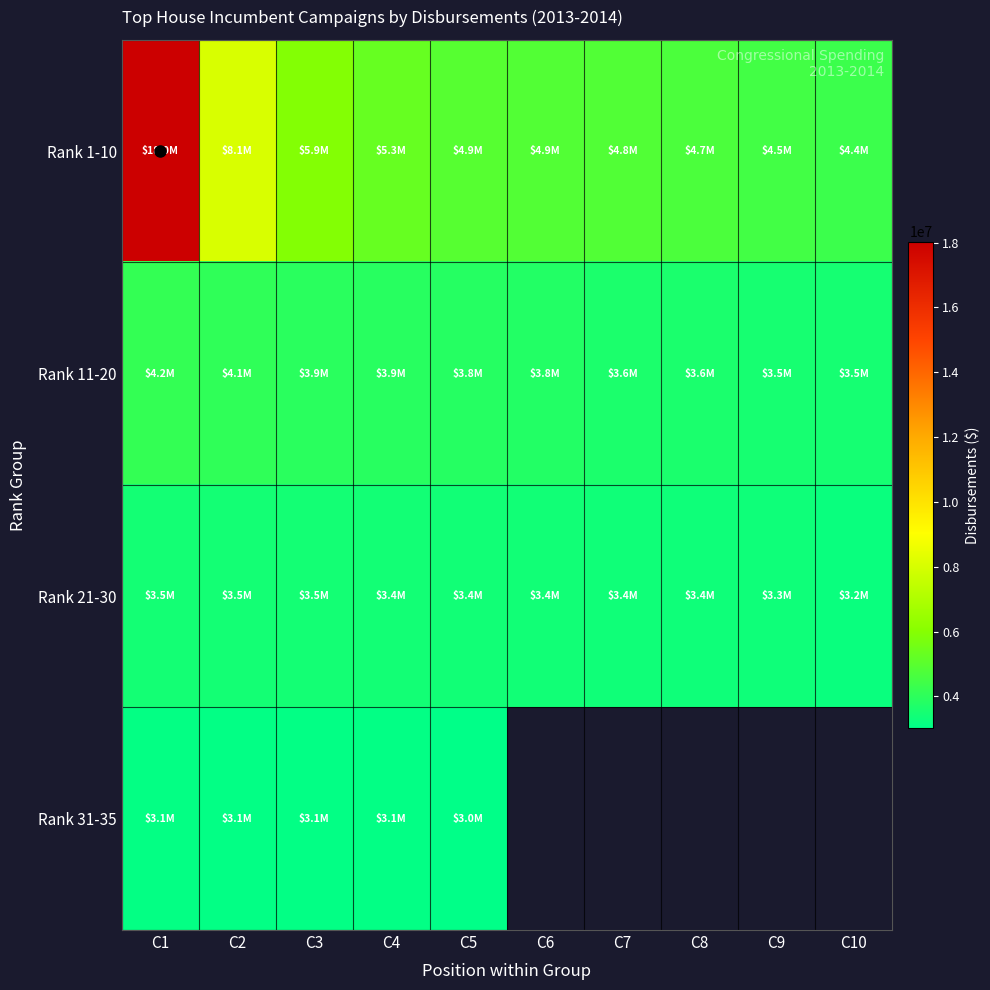

How many data points in Rank 1-10 are less than 4924767?

5